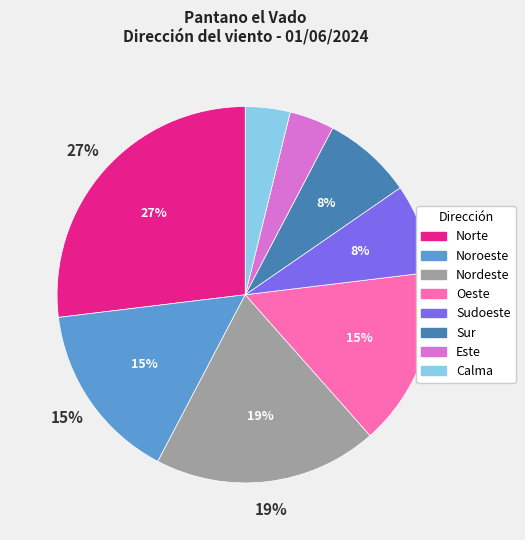

To the nearest percent, what is the combined percentage of Calma and Nordeste?

23%